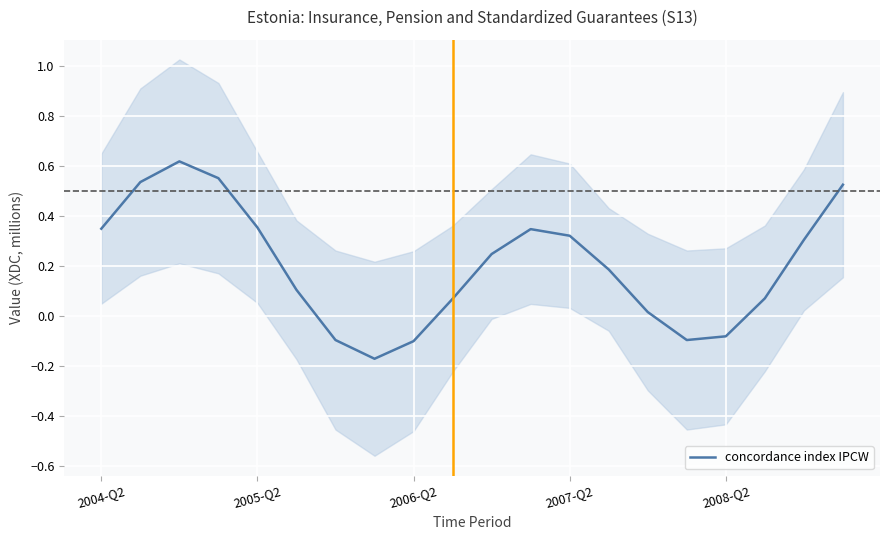

What is the average value?

0.2